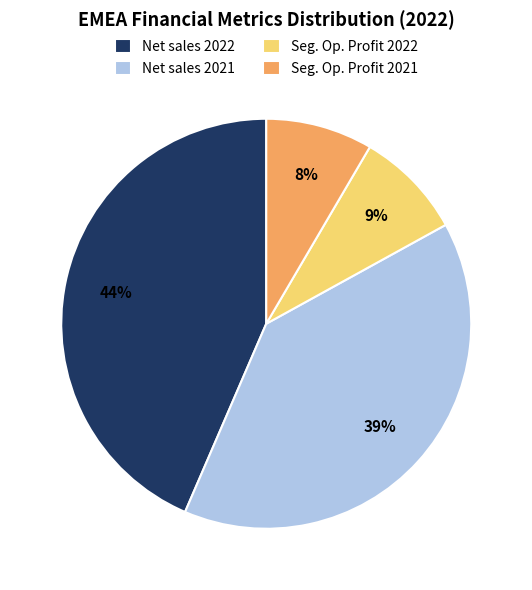

The Net sales 2022 slice represents 56% of the pie. True or false?

False